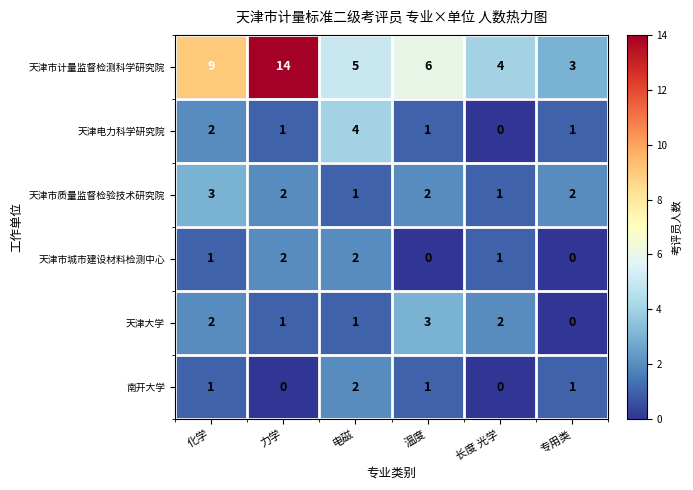

What is the spread (max minus min) of values at 力学?

14